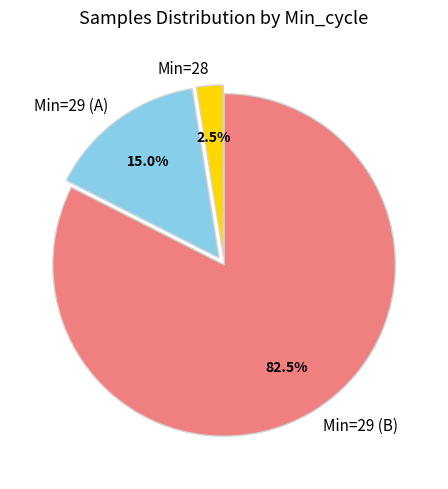

Between Min=29 (A) and Min=28, which is larger?

Min=29 (A)